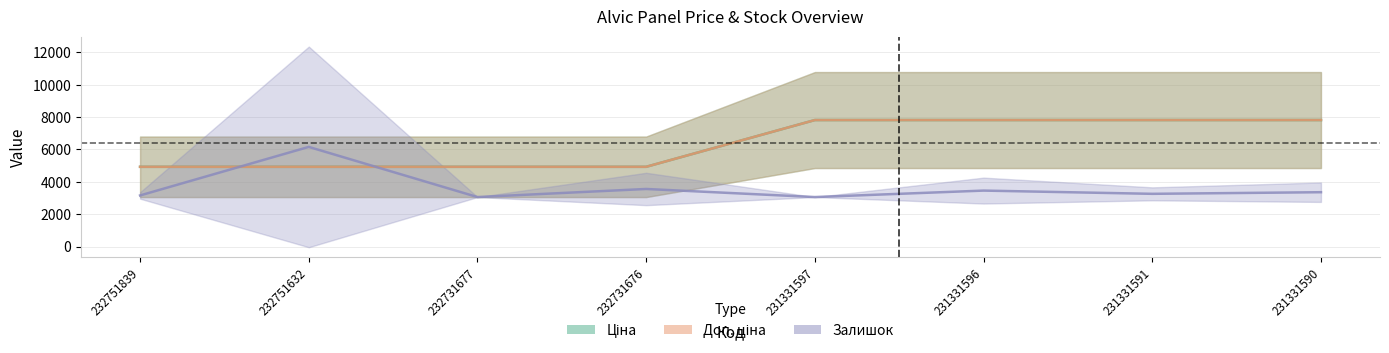

What is the value of the Залишок point at the 5th from the left?

3059.7